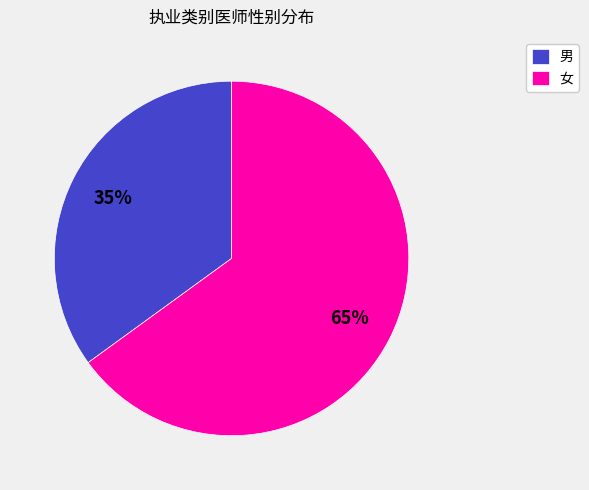

Which has a higher value, 男 or 女?

女